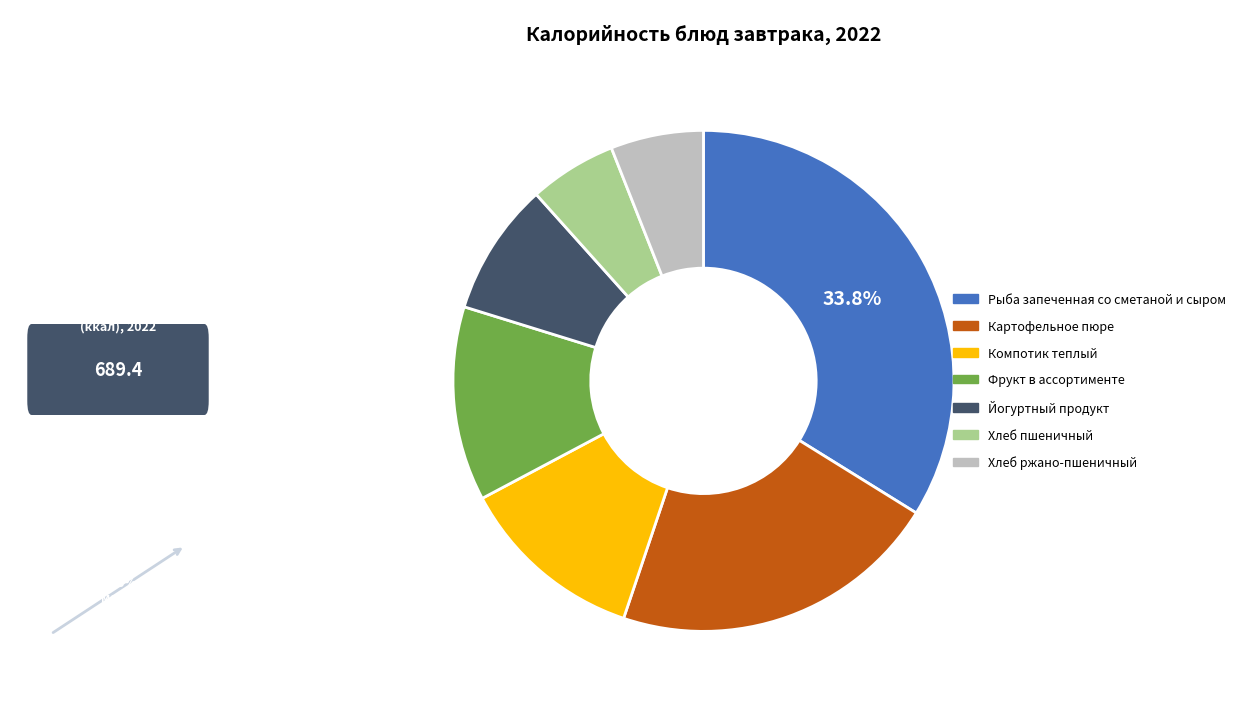

What percentage is NOT represented by Рыба запеченная со сметаной и сыром?

66.2%